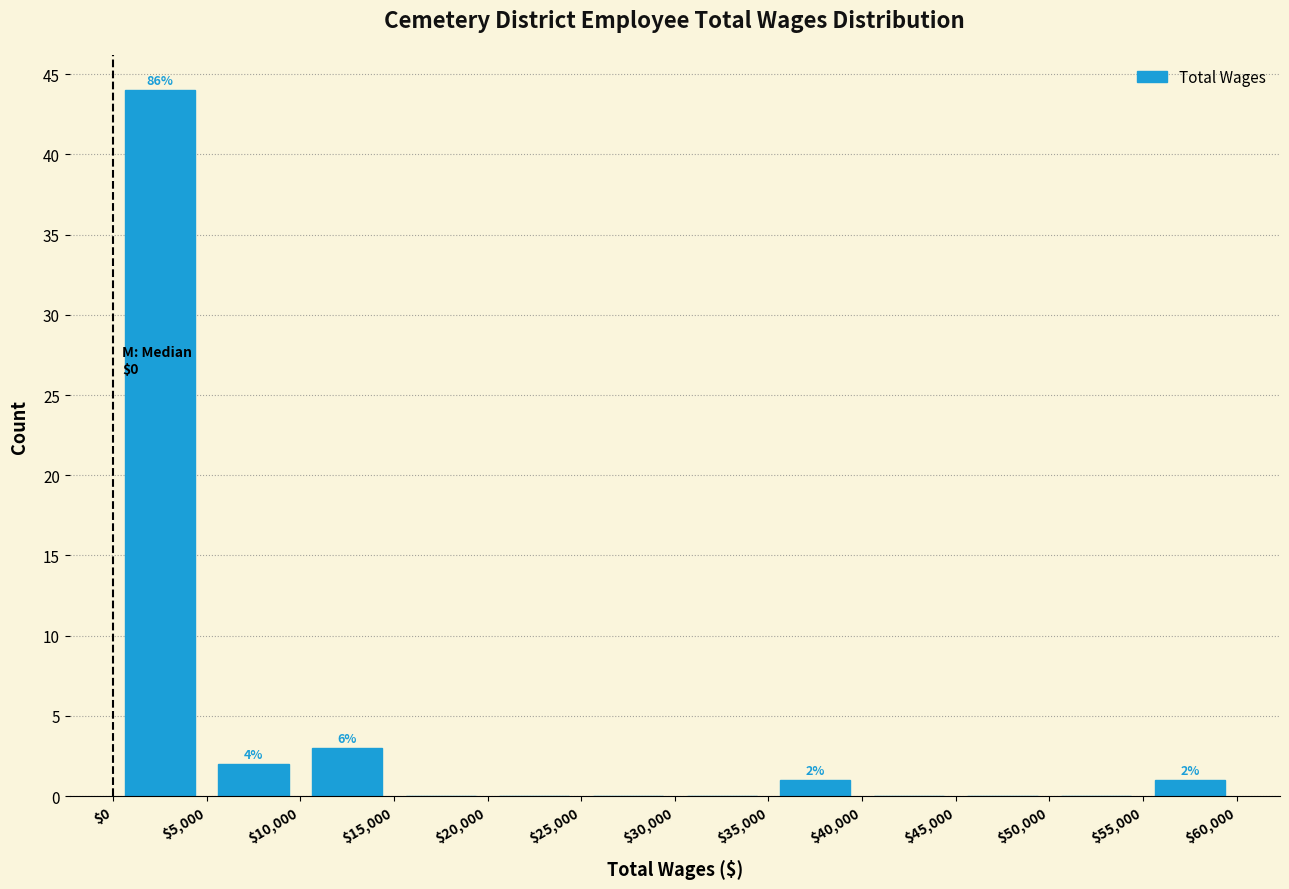

Which range on the x-axis has the tallest bar?

$0 to $5,000